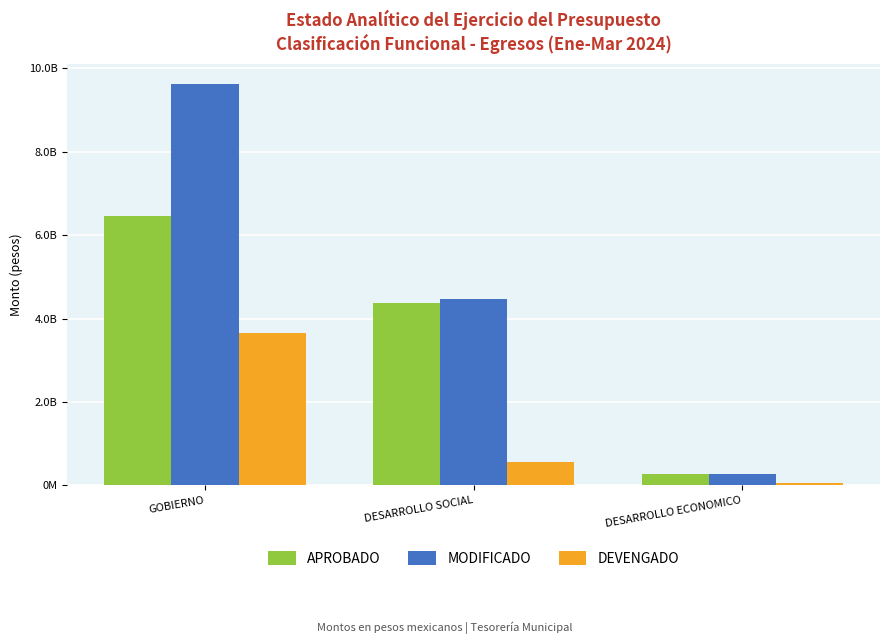

What are all the series names shown in the legend?

APROBADO, MODIFICADO, DEVENGADO